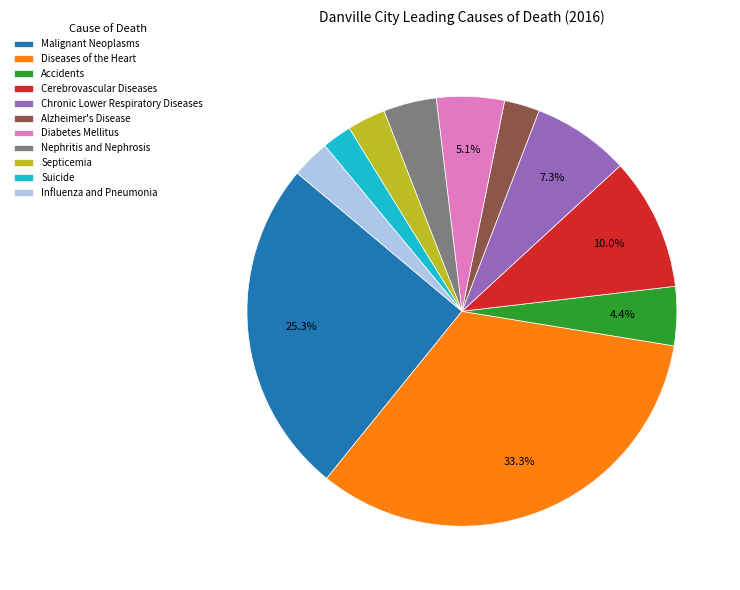

Combined, do Chronic Lower Respiratory Diseases and Septicemia account for over 50%?

No